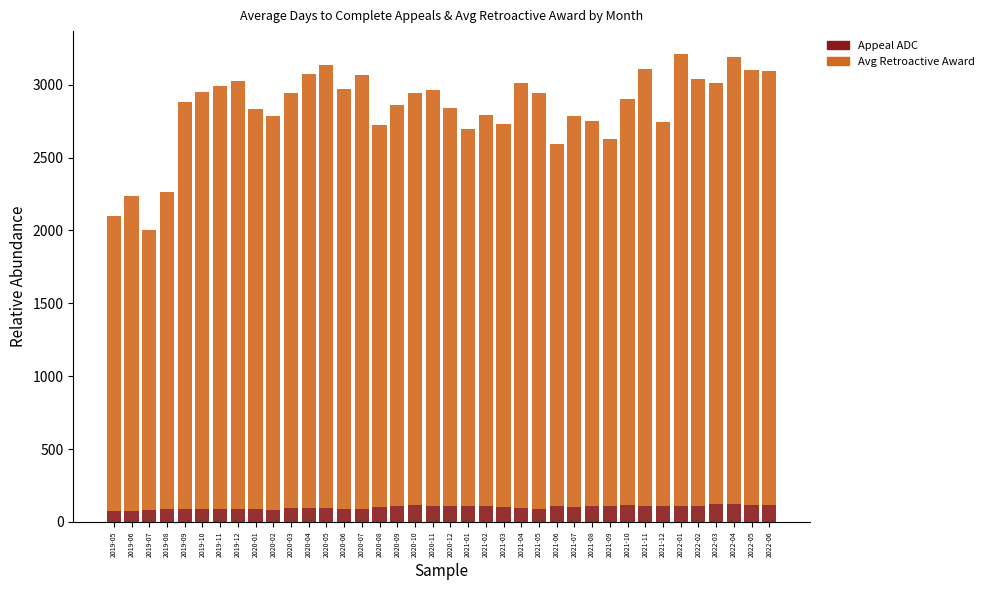

What is the total value across all series at 2019-06?

2236.2